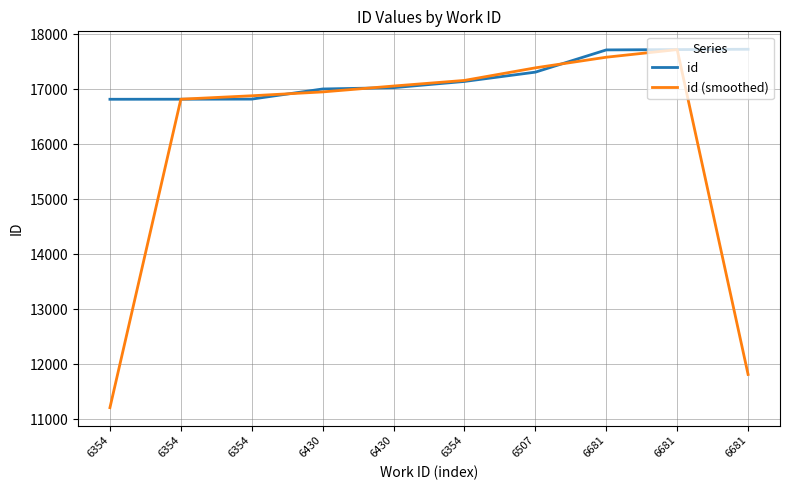

List the series in order of their peak value, lowest first.

id (smoothed), id